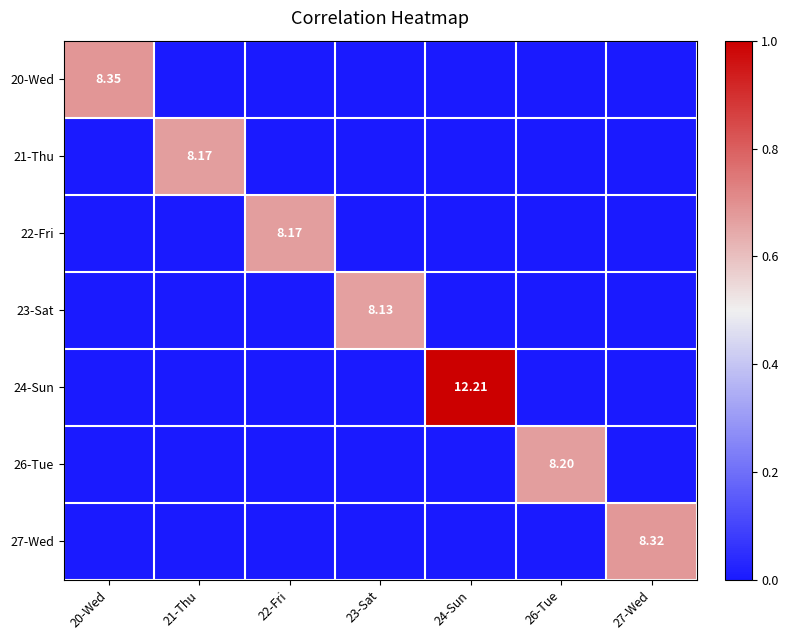

Which series has the largest range (max minus min)?

24-Sun